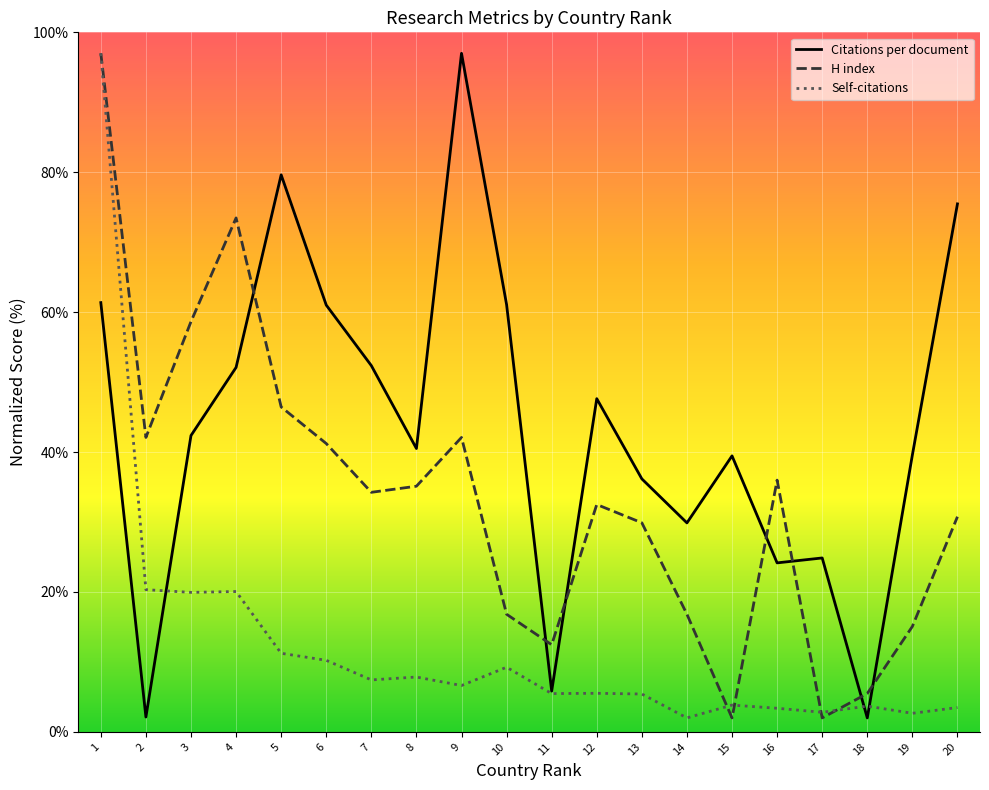

True or false: Self-citations has a value of 1.5 at 7.

False